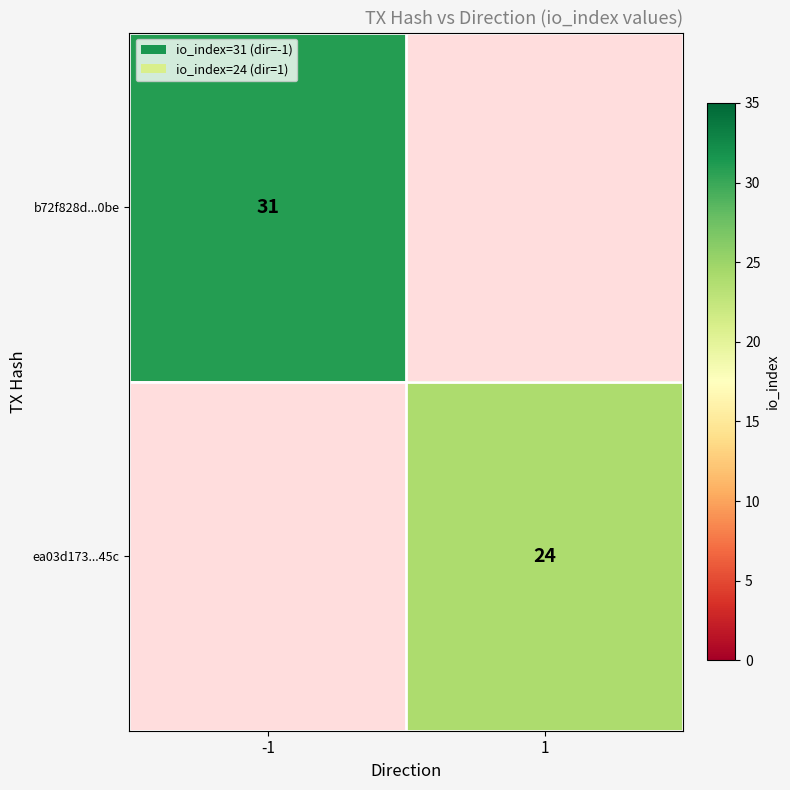

Between 1 and -1, which is larger?

-1